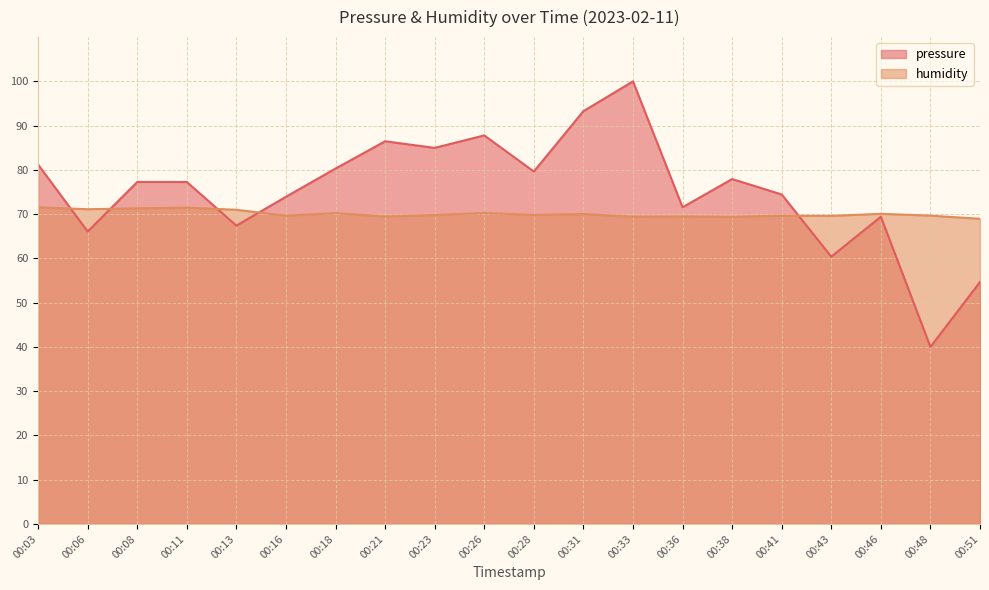

Reading right to left, transcribe all the data shown in this chart.

pressure: 00:51=54.7	00:48=40.0	00:46=69.4	00:43=60.4	00:41=74.4	00:38=77.9	00:36=71.6	00:33=100.0	00:31=93.3	00:28=79.6	00:26=87.8	00:23=85.0	00:21=86.5	00:18=80.3	00:16=73.9	00:13=67.4	00:11=77.3	00:08=77.3	00:06=66.1	00:03=81.2
humidity: 00:51=69.0	00:48=69.7	00:46=70.1	00:43=69.6	00:41=69.7	00:38=69.4	00:36=69.5	00:33=69.4	00:31=70.0	00:28=69.8	00:26=70.3	00:23=69.8	00:21=69.5	00:18=70.2	00:16=69.7	00:13=71.0	00:11=71.5	00:08=71.3	00:06=71.1	00:03=71.5